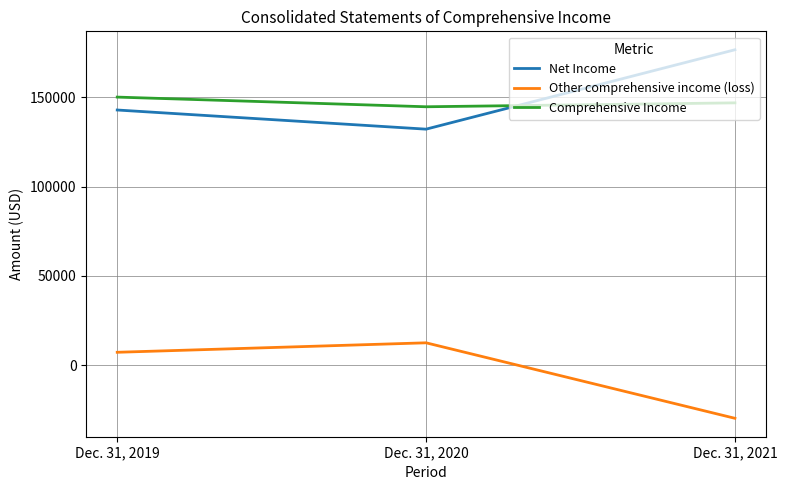

What is the smallest value displayed?

-29742